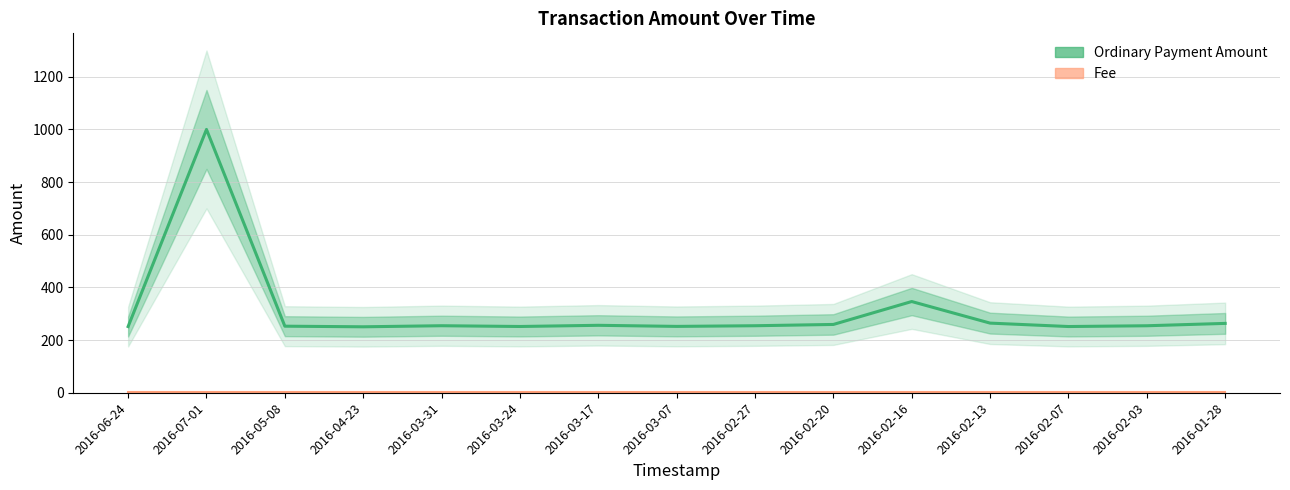

Reading left to right, what are all the values shown in this chart?

251.4	1000.0	252.8	250.5	254.5	251.7	256.1	252.0	254.5	259.4	346.4	264.5	251.5	254.4	263.4